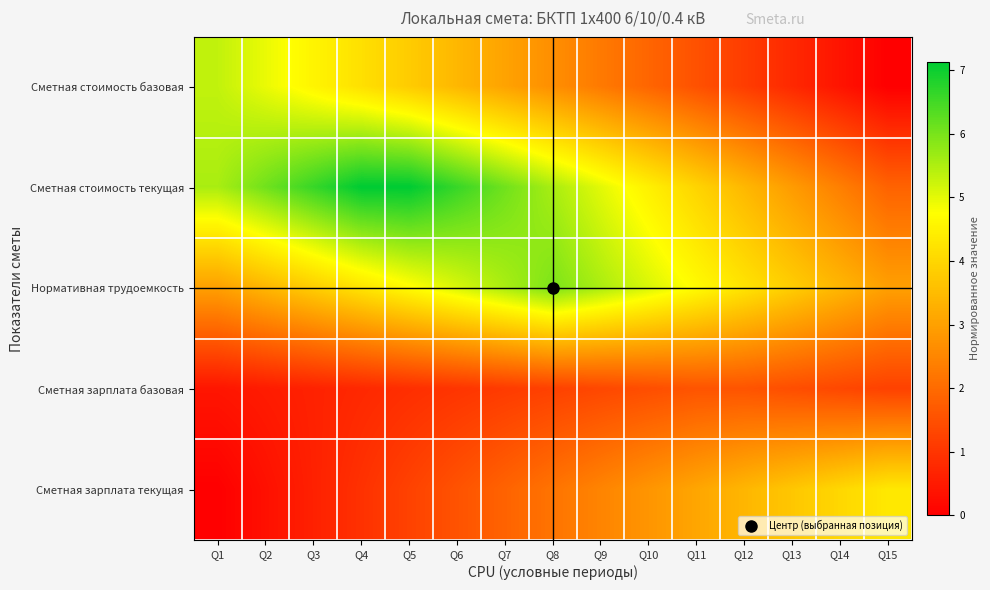

Reading left to right, what are all the values shown in this chart?

Сметная стоимость базовая: Q1=5.3	Q2=4.9	Q3=4.6	Q4=4.2	Q5=3.8	Q6=3.4	Q7=3.0	Q8=2.7	Q9=2.3	Q10=1.9	Q11=1.5	Q12=1.1	Q13=0.8	Q14=0.4	Q15=0.0
Сметная стоимость текущая: Q1=5.6	Q2=6.1	Q3=6.6	Q4=7.1	Q5=7.1	Q6=6.6	Q7=6.1	Q8=5.6	Q9=5.0	Q10=4.5	Q11=4.0	Q12=3.4	Q13=2.9	Q14=2.4	Q15=1.9
Нормативная трудоемкость: Q1=3.0	Q2=3.4	Q3=3.8	Q4=4.3	Q5=4.7	Q6=5.1	Q7=5.5	Q8=6.0	Q9=5.5	Q10=5.1	Q11=4.7	Q12=4.3	Q13=3.8	Q14=3.4	Q15=3.0
Сметная зарплата базовая: Q1=0.4	Q2=0.5	Q3=0.6	Q4=0.8	Q5=0.9	Q6=1.0	Q7=1.1	Q8=1.2	Q9=1.3	Q10=1.5	Q11=1.6	Q12=1.6	Q13=1.5	Q14=1.3	Q15=1.2
Сметная зарплата текущая: Q1=0.0	Q2=0.3	Q3=0.6	Q4=0.9	Q5=1.2	Q6=1.5	Q7=1.9	Q8=2.2	Q9=2.5	Q10=2.8	Q11=3.1	Q12=3.4	Q13=3.7	Q14=4.0	Q15=4.3